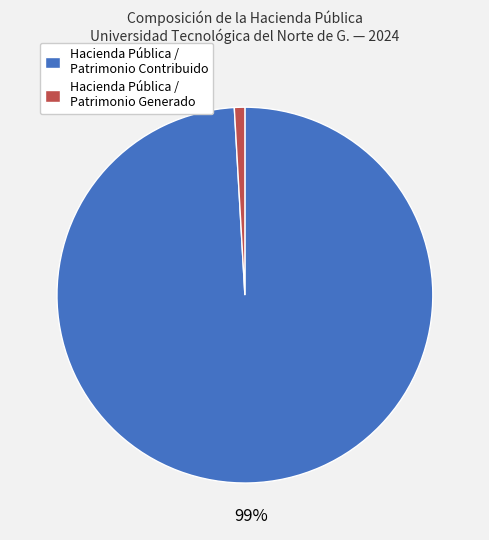

To the nearest percent, what portion does Hacienda Pública / Patrimonio Generado represent?

1%